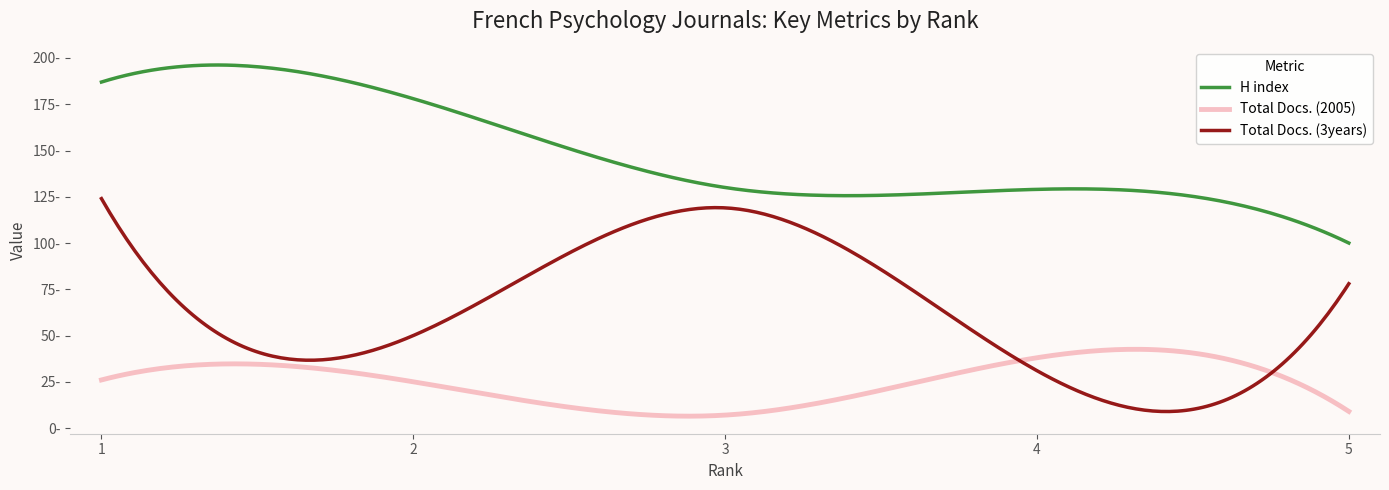

What are all the series names shown in the legend?

H index, Total Docs. (2005), Total Docs. (3years)